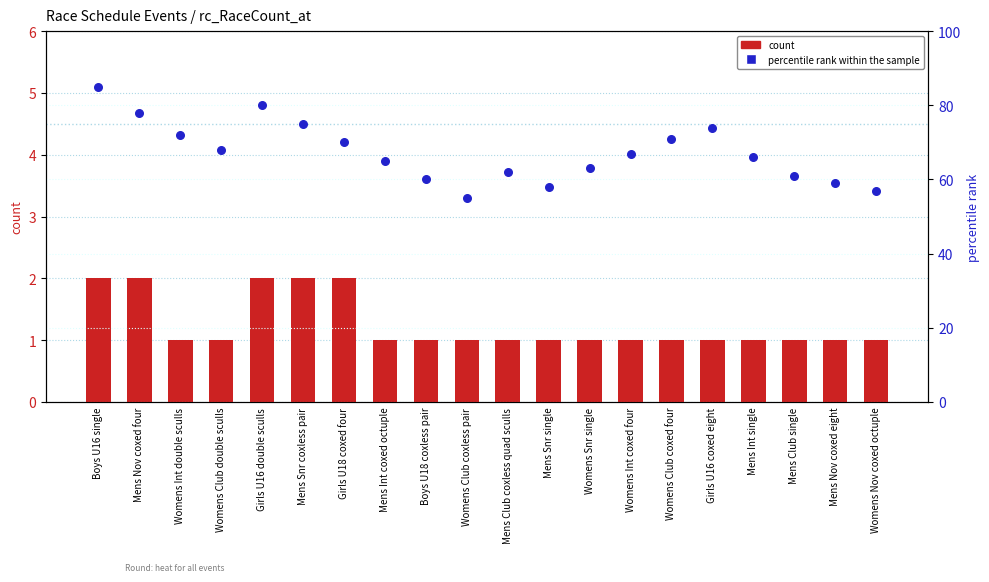

Which series has the widest spread of Y values?

percentile rank within the sample